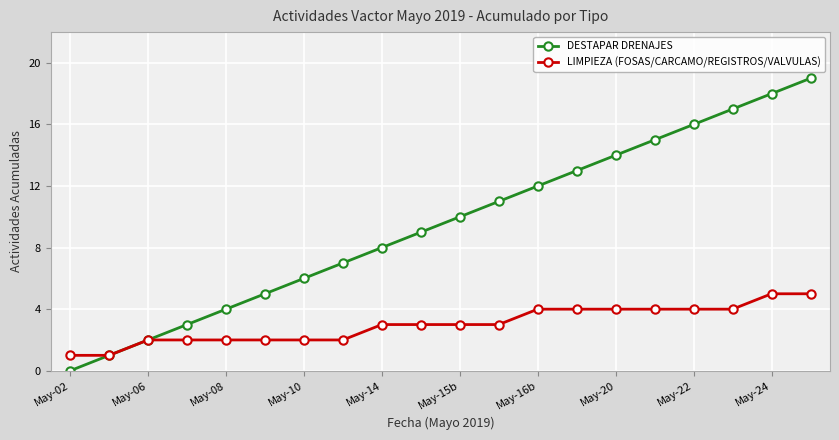

Rank the series by their maximum value, from highest to lowest.

DESTAPAR DRENAJES, LIMPIEZA (FOSAS/CARCAMO/REGISTROS/VALVULAS)